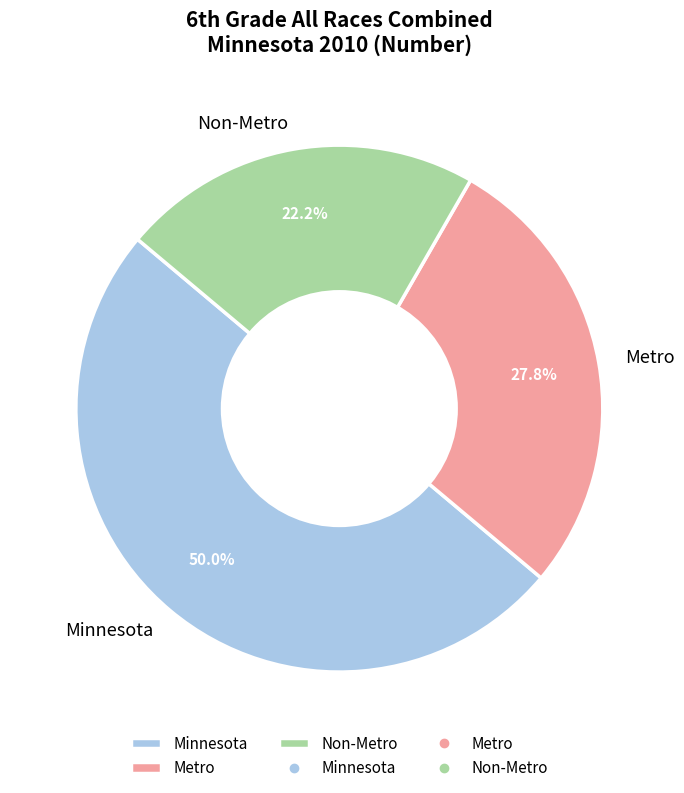

What percentage is the Non-Metro slice, to the nearest percent?

22%